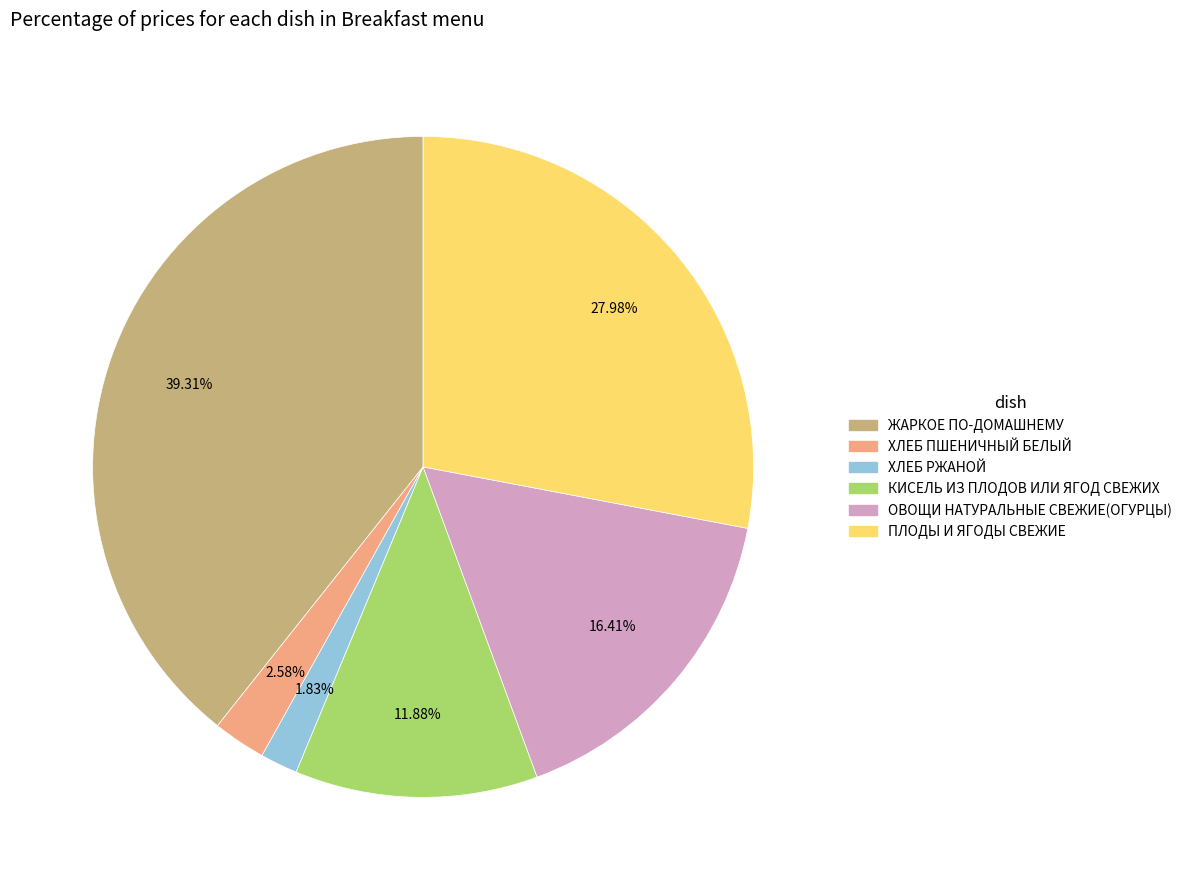

Approximately how many times larger is the value at ХЛЕБ ПШЕНИЧНЫЙ БЕЛЫЙ compared to ОВОЩИ НАТУРАЛЬНЫЕ СВЕЖИЕ(ОГУРЦЫ)?

0.2